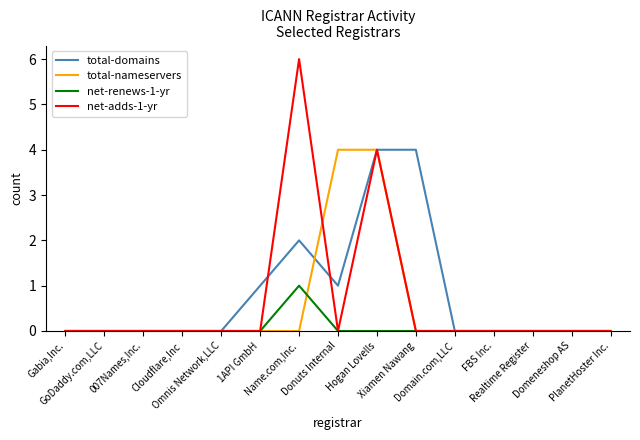

How many total-domains values are between 0 and 1?

12